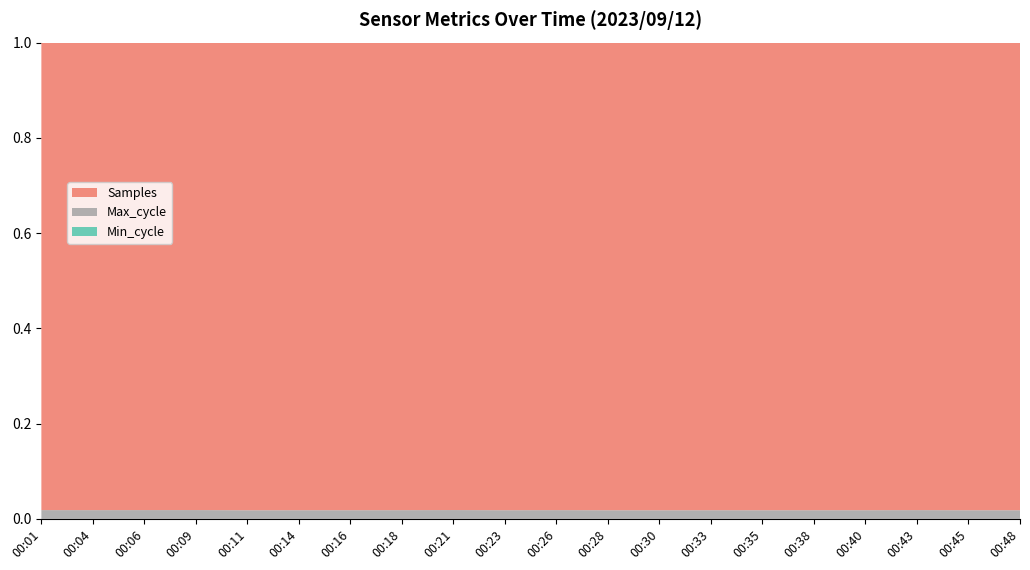

Reading left to right, what are all the values shown in this chart?

Samples: 00:01=4985303	00:04=4982478	00:06=4982275	00:09=4982475	00:11=4981268	00:14=4982740	00:16=4985537	00:18=4984555	00:21=4986420	00:23=4989123	00:26=4986204	00:28=4985921	00:30=4985615	00:33=4982111	00:35=4986061	00:38=4985783	00:40=4974835	00:43=4977583	00:45=4988941	00:48=4985737
Max_cycle: 00:01=93725	00:04=93459	00:06=93904	00:09=94087	00:11=92184	00:14=92703	00:16=92727	00:18=93273	00:21=94231	00:23=92815	00:26=93620	00:28=92556	00:30=92279	00:33=92618	00:35=92584	00:38=92645	00:40=92668	00:43=93561	00:45=92610	00:48=92575
Min_cycle: 00:01=28	00:04=28	00:06=28	00:09=28	00:11=28	00:14=28	00:16=28	00:18=28	00:21=28	00:23=28	00:26=28	00:28=28	00:30=28	00:33=28	00:35=28	00:38=28	00:40=28	00:43=28	00:45=28	00:48=28